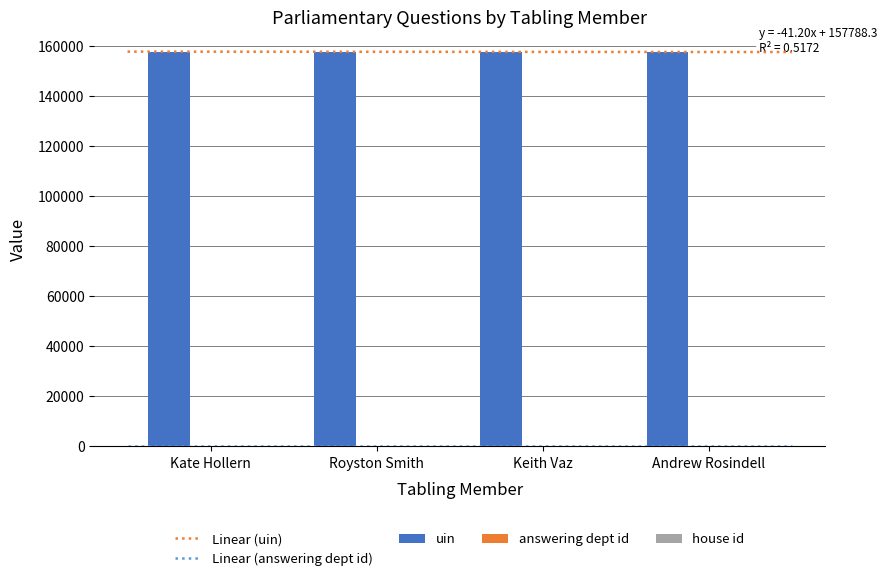

At which category does the chart reach its peak across all series?

Royston Smith